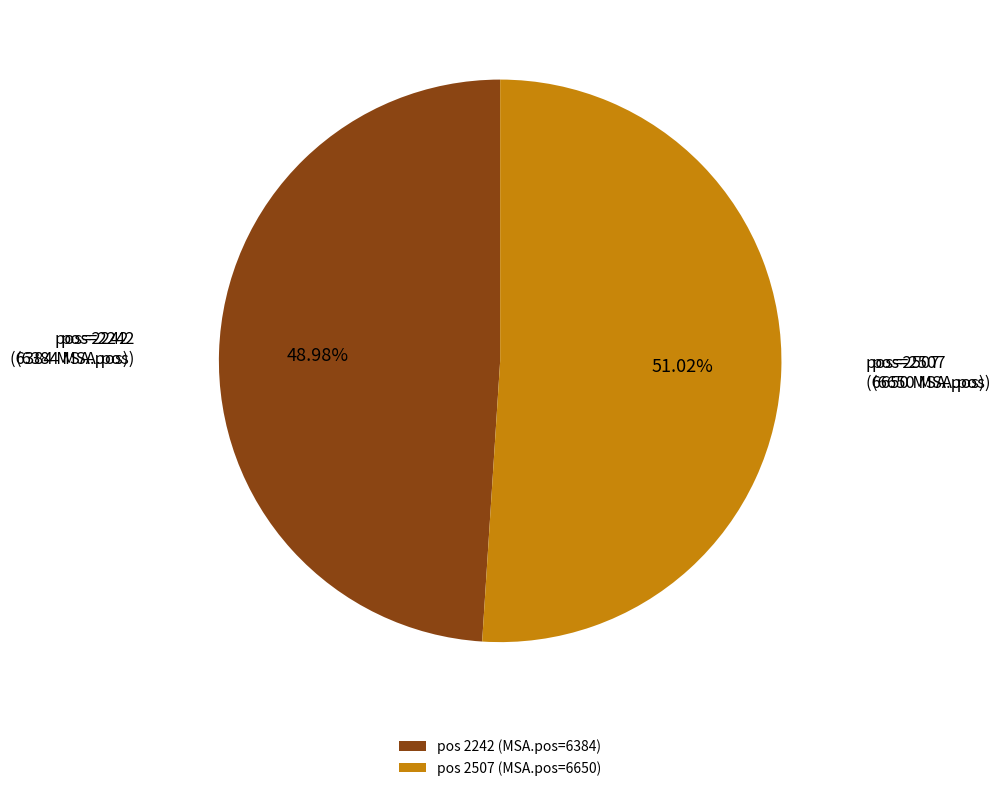

Is there a majority slice in this chart?

Yes